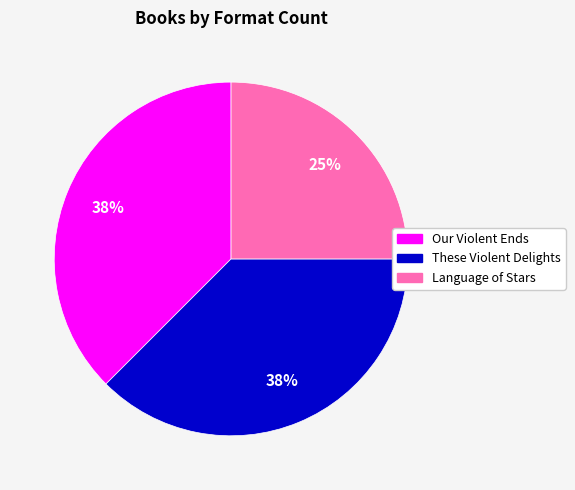

True or false: Our Violent Ends accounts for 45% of the total.

False